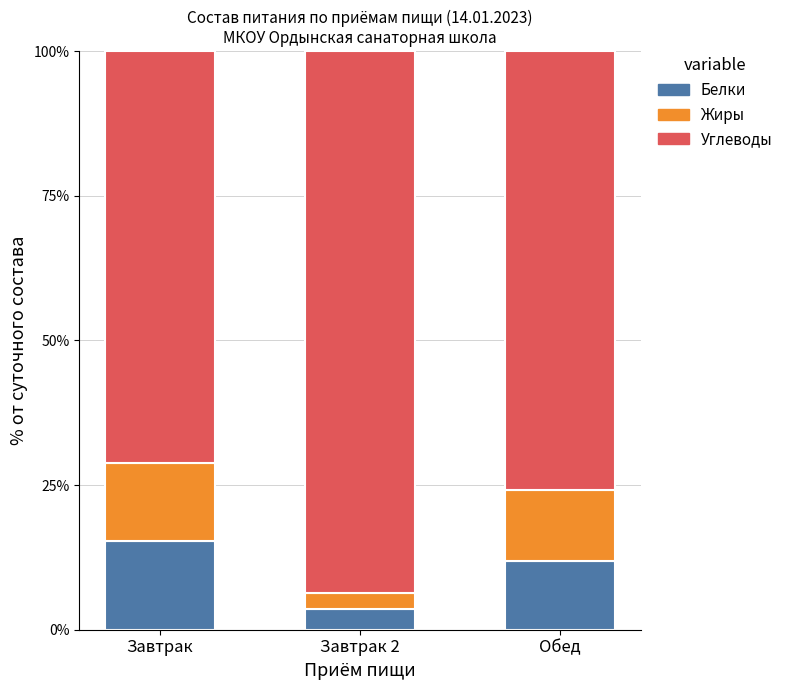

What is the sum of all Белки values?

30.9